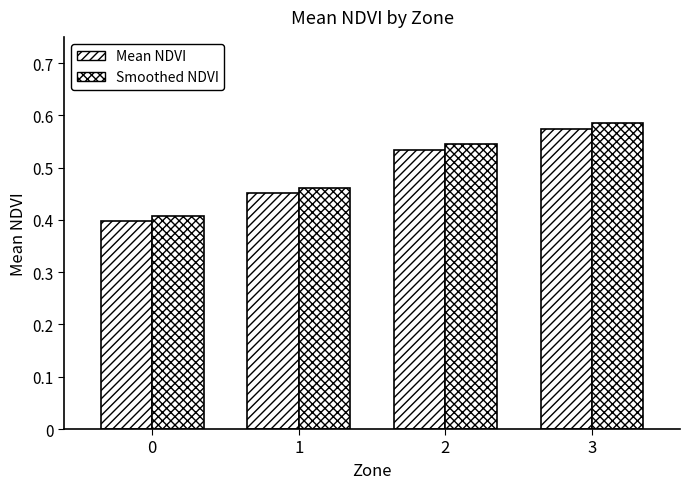

Are the bars horizontal?

No